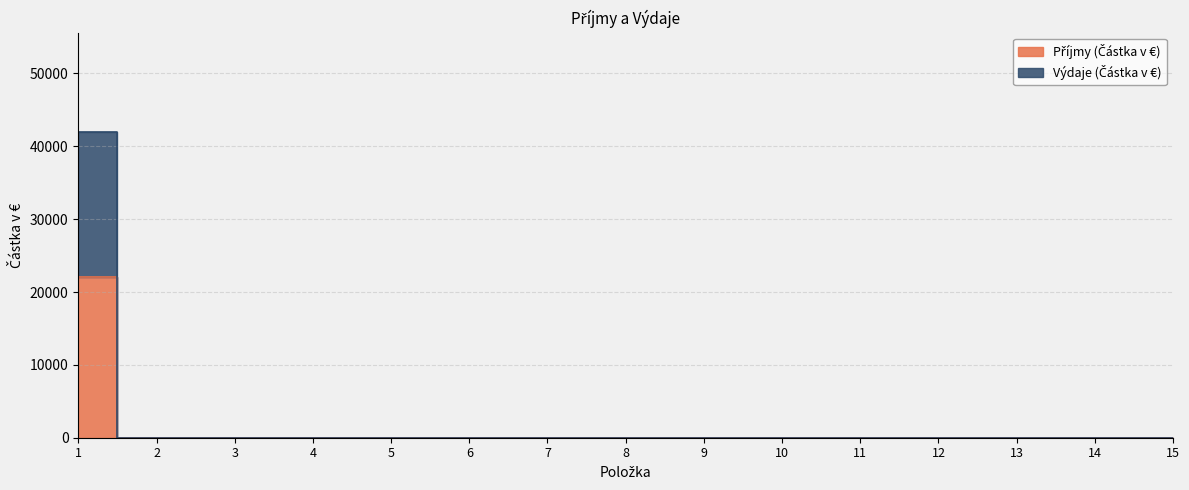

At which category is the sum across all series the highest?

1